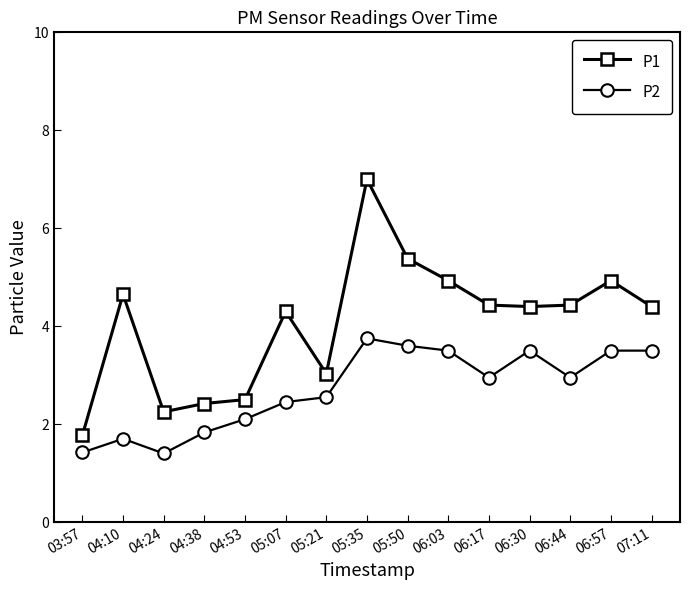

At which category does P2 reach its first local valley?

04:24